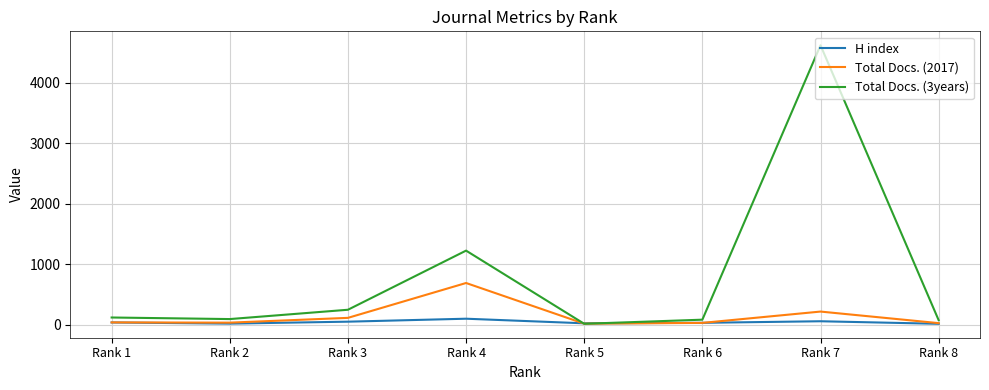

How many values in the Total Docs. (2017) series are below 40?

4